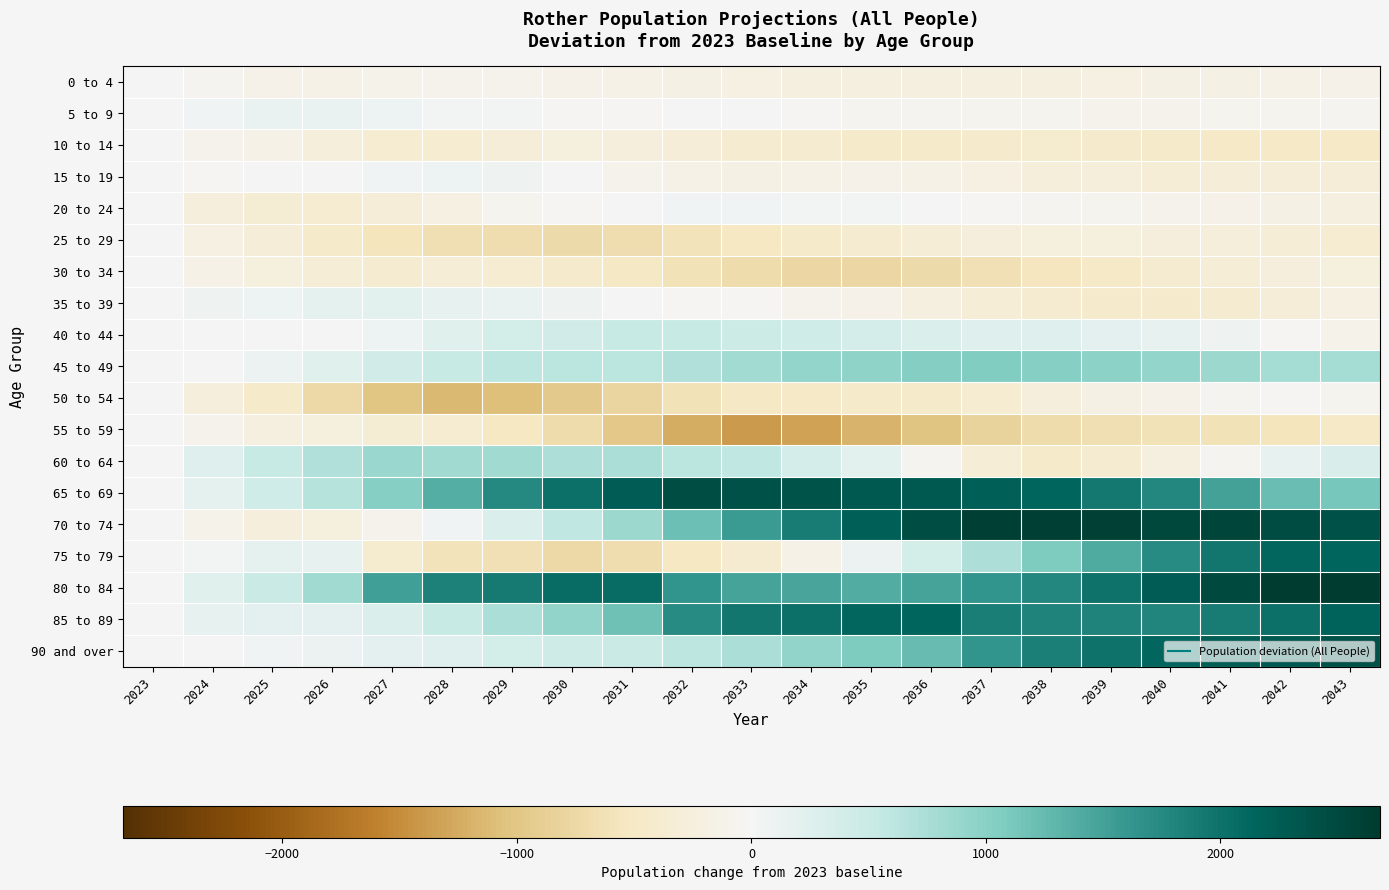

Reading left to right, list all the values displayed in this chart.

0 to 4: 2023=0	2024=-51	2025=-135	2026=-150	2027=-118	2028=-86	2029=-102	2030=-133	2031=-162	2032=-185	2033=-203	2034=-216	2035=-225	2036=-228	2037=-223	2038=-215	2039=-204	2040=-188	2041=-172	2042=-156	2043=-139
5 to 9: 2023=0	2024=49	2025=133	2026=126	2027=98	2028=28	2029=36	2030=-27	2031=-27	2032=-3	2033=8	2034=-21	2035=-43	2036=-62	2037=-74	2038=-82	2039=-87	2040=-86	2041=-80	2042=-68	2043=-50
10 to 14: 2023=0	2024=-100	2025=-164	2026=-282	2027=-366	2028=-371	2029=-304	2030=-248	2031=-262	2032=-304	2033=-383	2034=-394	2035=-444	2036=-444	2037=-423	2038=-413	2039=-438	2040=-454	2041=-468	2042=-477	2043=-479
15 to 19: 2023=0	2024=-37	2025=-10	2026=14	2027=52	2028=102	2029=69	2030=-4	2031=-88	2032=-164	2033=-171	2034=-154	2035=-127	2036=-156	2037=-208	2038=-273	2039=-291	2040=-315	2041=-311	2042=-303	2043=-299
20 to 24: 2023=0	2024=-255	2025=-353	2026=-364	2027=-294	2028=-196	2029=-77	2030=-24	2031=17	2032=47	2033=55	2034=40	2035=32	2036=4	2037=-37	2038=-57	2039=-76	2040=-91	2041=-137	2042=-182	2043=-218
25 to 29: 2023=0	2024=-198	2025=-301	2026=-457	2027=-576	2028=-656	2029=-688	2030=-714	2031=-674	2032=-601	2033=-525	2034=-448	2035=-378	2036=-317	2037=-261	2038=-244	2039=-250	2040=-254	2041=-277	2042=-325	2043=-357
30 to 34: 2023=0	2024=-150	2025=-239	2026=-333	2027=-389	2028=-326	2029=-359	2030=-419	2031=-513	2032=-618	2033=-707	2034=-759	2035=-766	2036=-718	2037=-636	2038=-547	2039=-469	2040=-391	2041=-328	2042=-271	2043=-250
35 to 39: 2023=0	2024=80	2025=98	2026=183	2027=215	2028=167	2029=141	2030=81	2031=15	2032=-39	2033=-28	2034=-86	2035=-137	2036=-218	2037=-315	2038=-394	2039=-439	2040=-438	2041=-384	2042=-295	2043=-191
40 to 44: 2023=0	2024=-5	2025=20	2026=-12	2027=89	2028=240	2029=378	2030=413	2031=504	2032=528	2033=469	2034=424	2035=369	2036=305	2037=258	2038=256	2039=201	2040=150	2041=69	2042=-35	2043=-112
45 to 49: 2023=0	2024=0	2025=117	2026=235	2027=411	2028=530	2029=592	2030=622	2031=616	2032=696	2033=811	2034=909	2035=945	2036=1031	2037=1059	2038=1008	2039=968	2040=912	2041=843	2042=792	2043=782
50 to 54: 2023=0	2024=-270	2025=-445	2026=-737	2027=-1016	2028=-1139	2029=-1075	2030=-944	2031=-804	2032=-626	2033=-511	2034=-470	2035=-440	2036=-440	2037=-368	2038=-262	2039=-173	2040=-137	2041=-56	2042=-28	2043=-76
55 to 59: 2023=0	2024=-102	2025=-220	2026=-237	2027=-346	2028=-357	2029=-541	2030=-704	2031=-977	2032=-1249	2033=-1385	2034=-1333	2035=-1189	2036=-1030	2037=-835	2038=-699	2039=-656	2040=-627	2041=-625	2042=-566	2043=-464
60 to 64: 2023=0	2024=266	2025=506	2026=692	2027=872	2028=832	2029=831	2030=732	2031=736	2032=628	2033=580	2034=370	2035=210	2036=-62	2037=-326	2038=-457	2039=-394	2040=-230	2041=-48	2042=165	2043=326
65 to 69: 2023=0	2024=186	2025=439	2026=663	2027=1008	2028=1377	2029=1744	2030=2028	2031=2253	2032=2438	2033=2402	2034=2380	2035=2290	2036=2300	2037=2205	2038=2149	2039=1938	2040=1775	2041=1500	2042=1235	2043=1110
70 to 74: 2023=0	2024=-107	2025=-263	2026=-239	2027=-94	2028=56	2029=312	2030=586	2031=843	2032=1194	2033=1552	2034=1902	2035=2204	2036=2441	2037=2632	2038=2619	2039=2609	2040=2529	2041=2546	2042=2460	2043=2402
75 to 79: 2023=0	2024=30	2025=177	2026=149	2027=-403	2028=-602	2029=-638	2030=-744	2031=-688	2032=-539	2033=-388	2034=-151	2035=121	2036=385	2037=729	2038=1079	2039=1421	2040=1721	2041=1952	2042=2135	2043=2141
80 to 84: 2023=0	2024=236	2025=483	2026=827	2027=1508	2028=1828	2029=1919	2030=2056	2031=2055	2032=1626	2033=1474	2034=1449	2035=1391	2036=1466	2037=1617	2038=1775	2039=2000	2040=2256	2041=2509	2042=2827	2043=3153
85 to 89: 2023=0	2024=148	2025=192	2026=192	2027=307	2028=514	2029=740	2030=935	2031=1193	2032=1719	2033=1960	2034=2028	2035=2134	2036=2142	2037=1876	2038=1802	2039=1807	2040=1799	2041=1885	2042=2016	2043=2165
90 and over: 2023=0	2024=-12	2025=56	2026=123	2027=193	2028=266	2029=378	2030=451	2031=497	2032=600	2033=748	2034=927	2035=1082	2036=1256	2037=1623	2038=1849	2039=1990	2040=2135	2041=2234	2042=2297	2043=2393